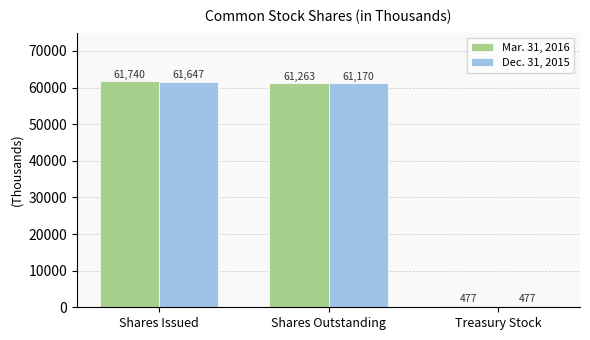

List the series in order of their overall mean, highest first.

Mar. 31, 2016, Dec. 31, 2015